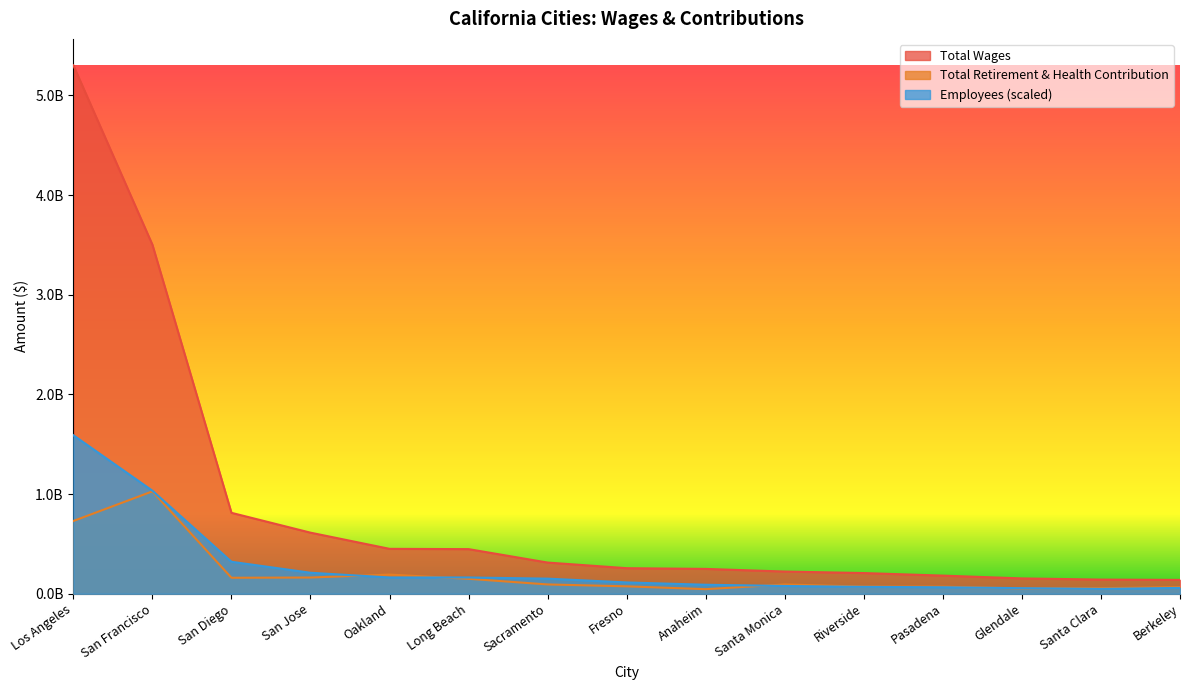

List the series in order of their peak value, highest first.

Total Wages, Employees (scaled), Total Retirement & Health Contribution